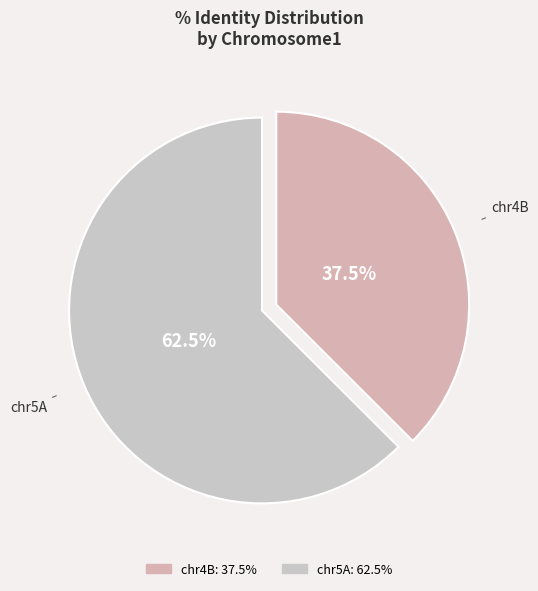

Is there any slice that represents more than half of the pie?

Yes